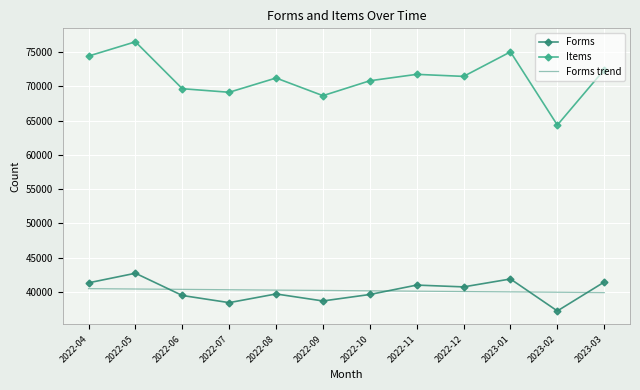

True or false: Forms and Items cross at least once.

False